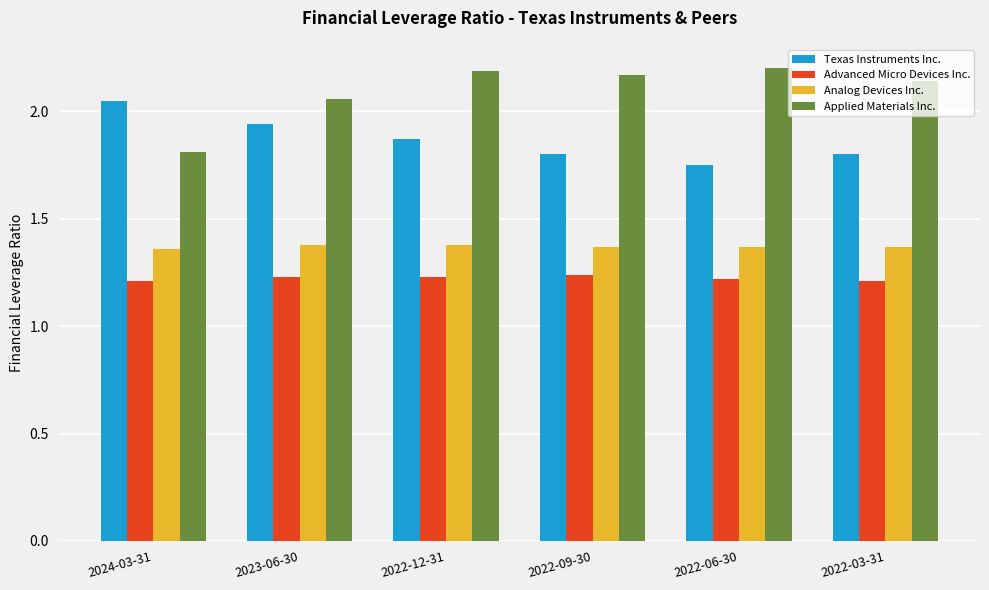

What is the label of the 5th bar from the right?

2023-06-30